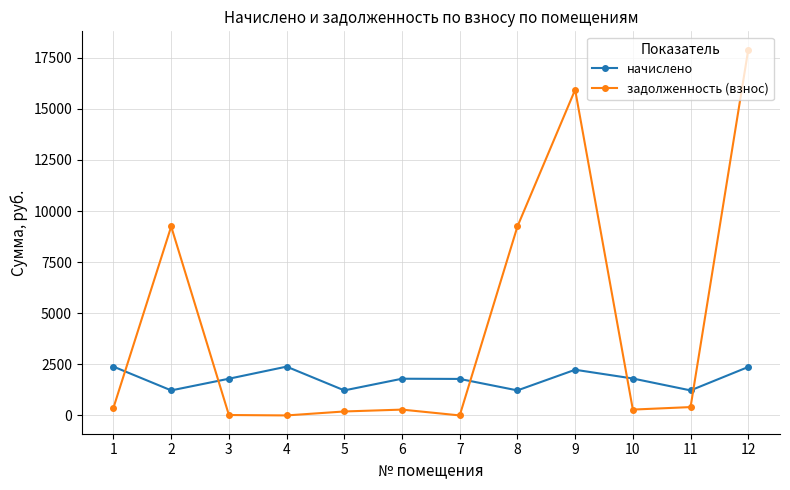

The value of задолженность (взнос) at 4 is 0.0. True or false?

True